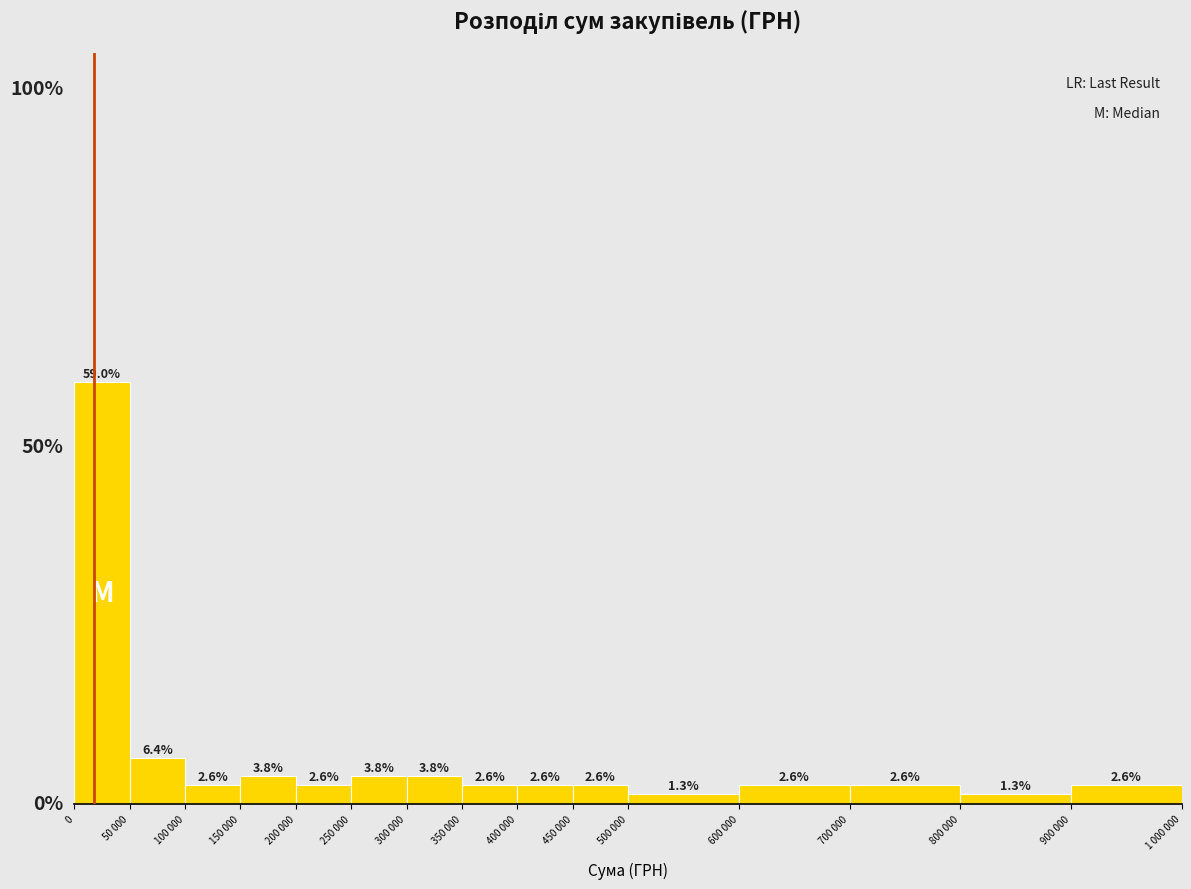

At which label is the value closest to 30?

50 000